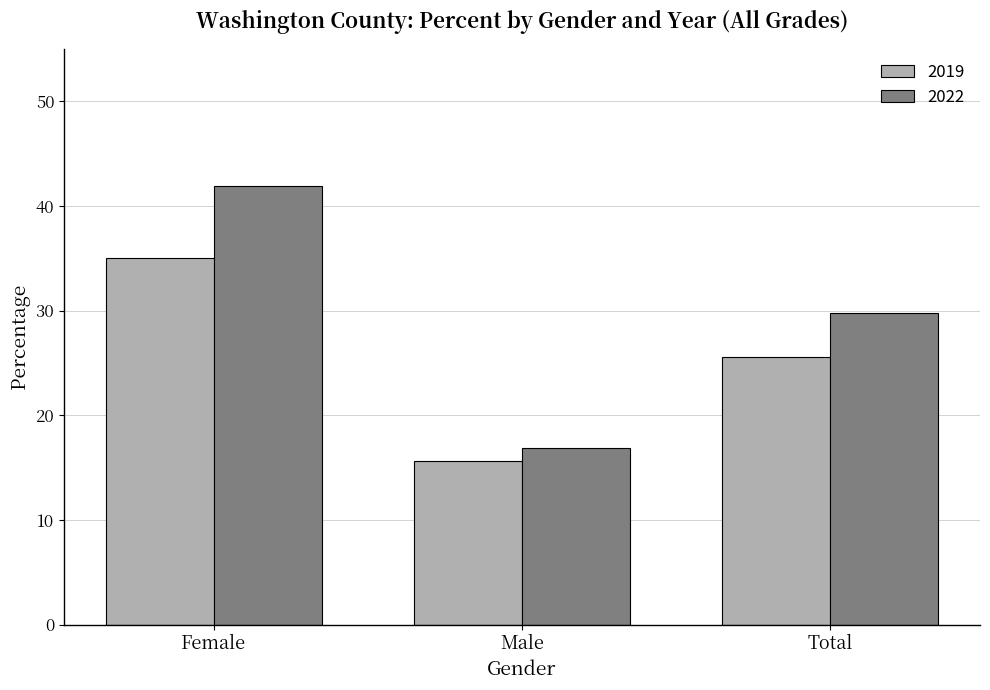

Are the bars horizontal?

No